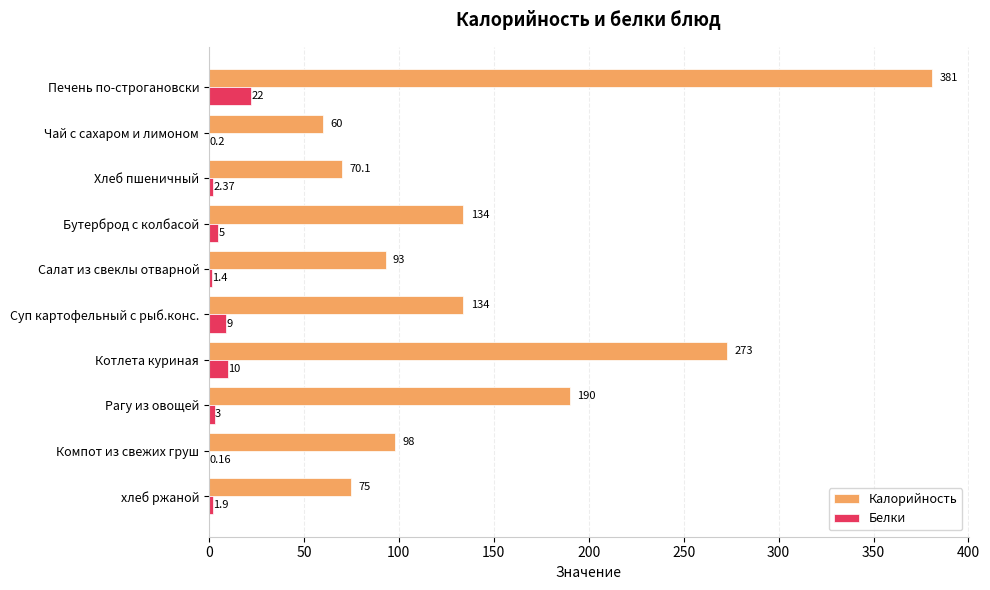

Is the value of Калорийность at Рагу из овощей greater than the value of Белки at Печень по-строгановски?

Yes